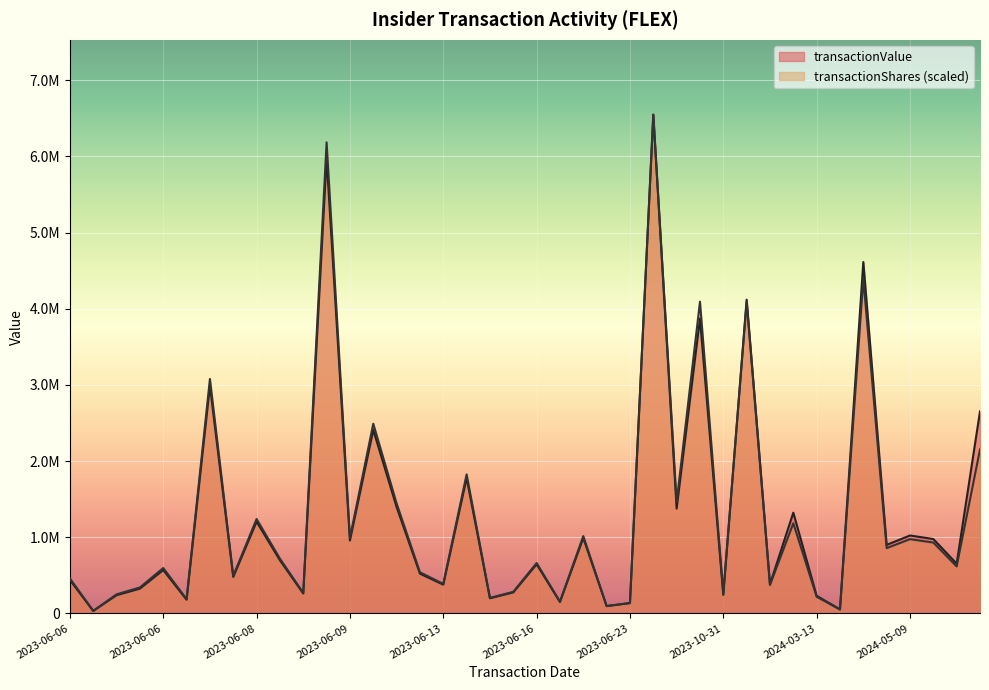

The value of transactionShares at 2023-06-06 is 6944. True or false?

False